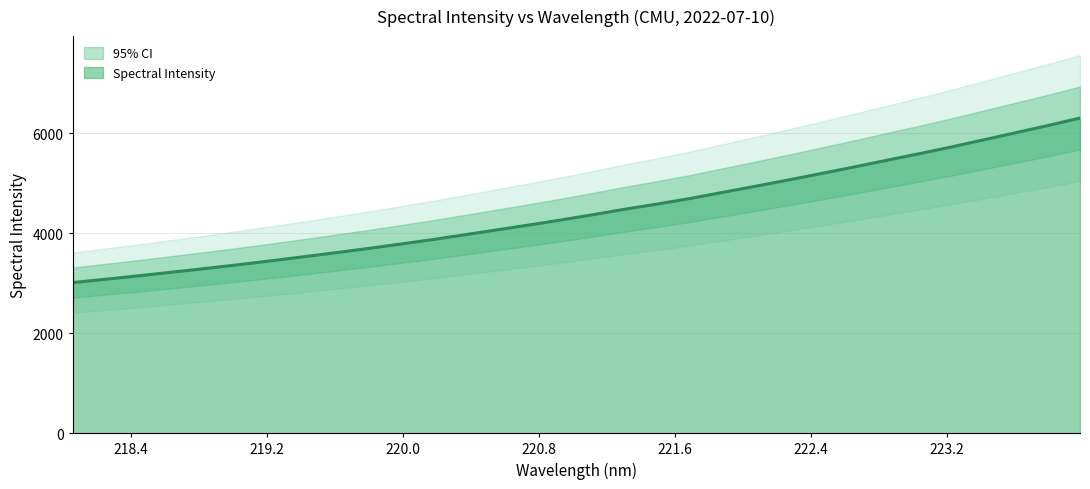

The value at 223.408 is 9768.9. True or false?

False